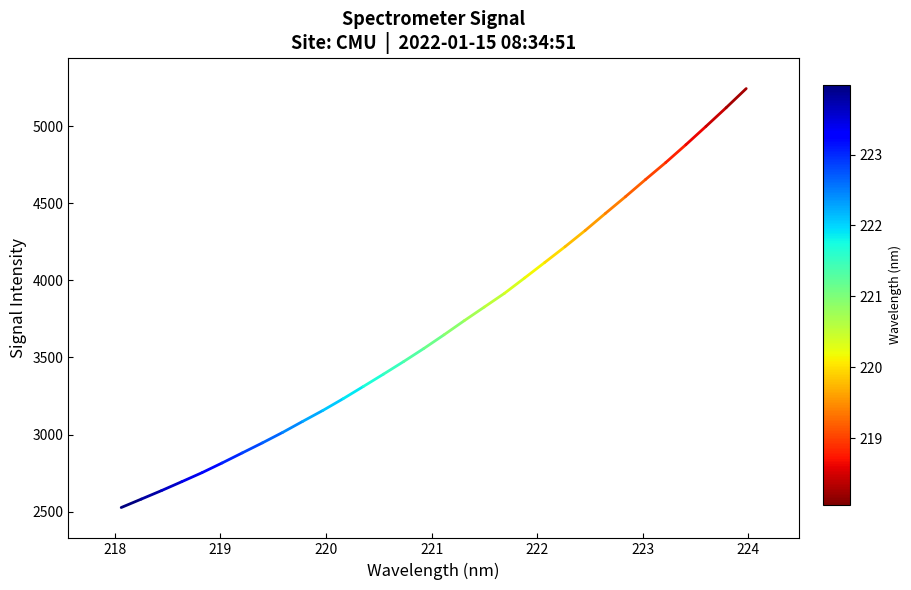

What is the difference between the second highest and second lowest values?

2537.9